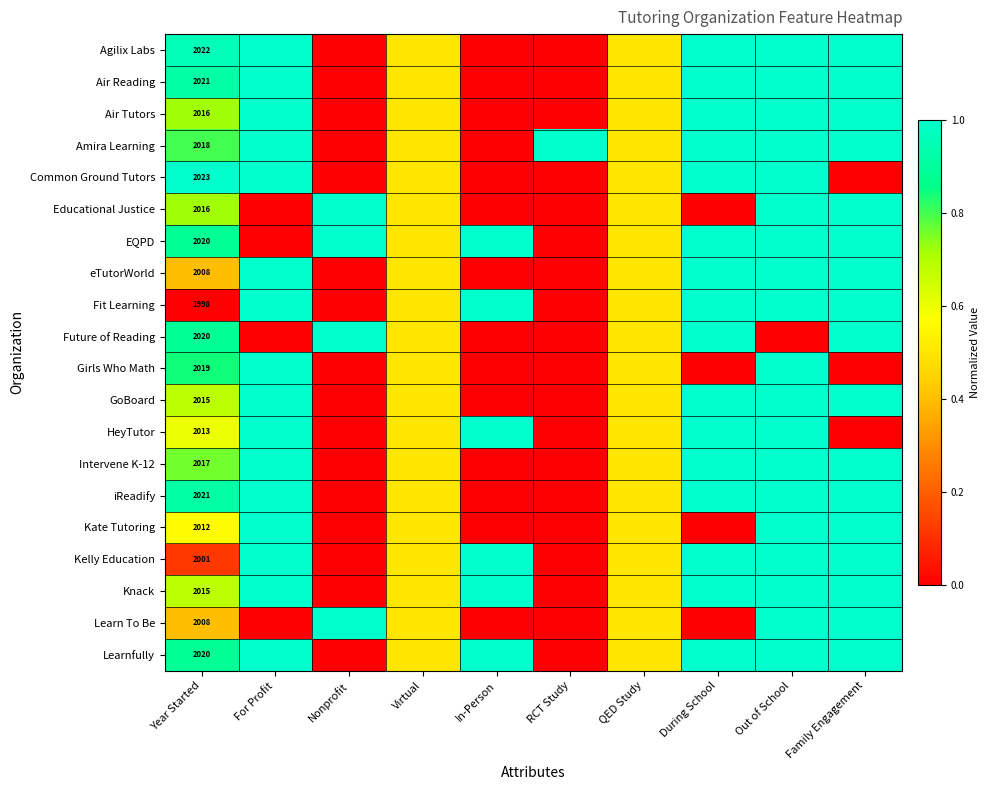

True or false: Girls Who Math has a value of 428.0 at Year Started.

False